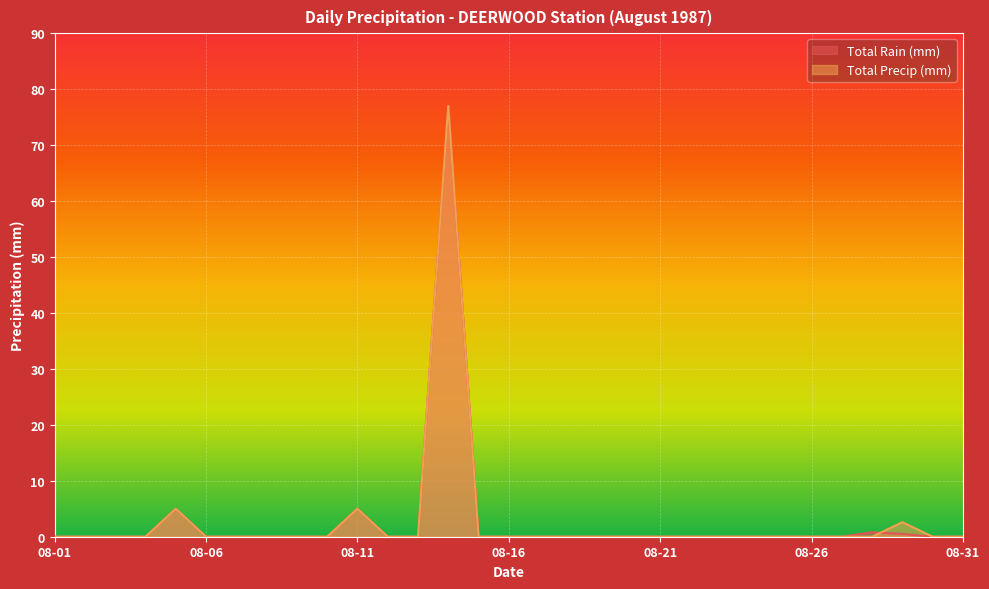

Where do Total Precip (mm) and Total Rain (mm) first cross each other?

08-28 and 08-29